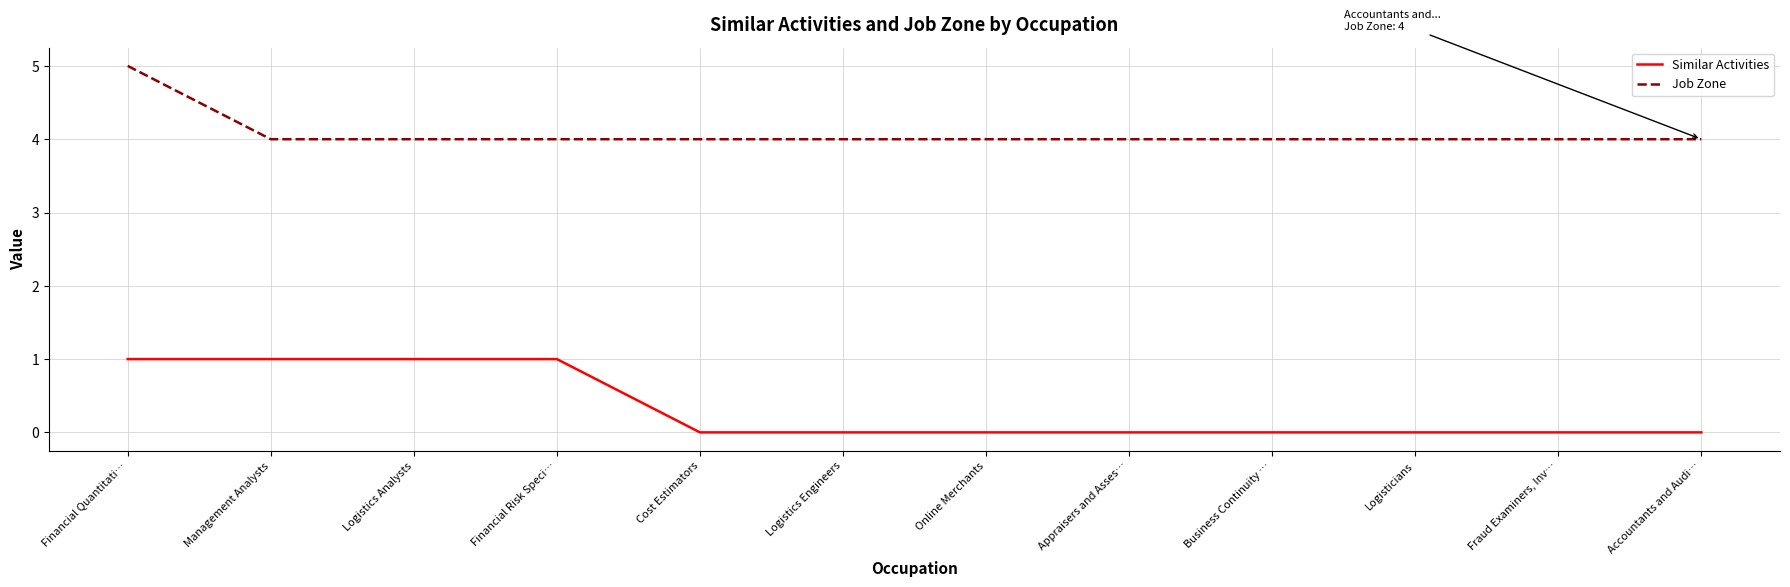

The value of Similar Activities at Accountants and Audi… is 0. True or false?

True